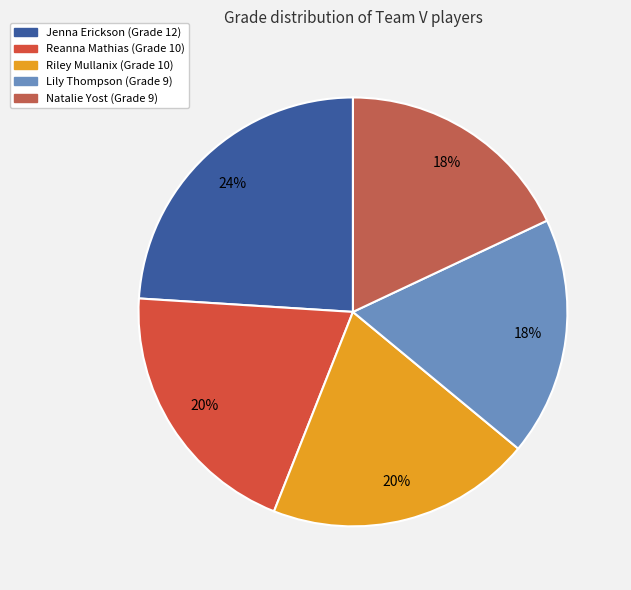

To the nearest percent, what is the difference between the Lily Thompson and Riley Mullanix slice percentages?

2%